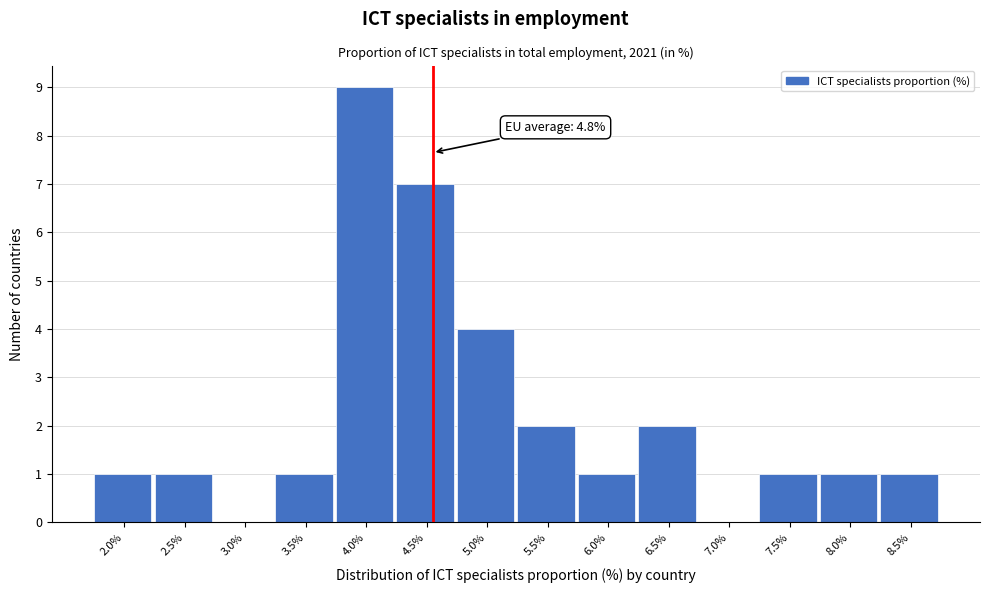

Reading left to right, extract all data points from this chart.

2.0%=1	2.5%=1	3.0%=0	3.5%=1	4.0%=9	4.5%=7	5.0%=4	5.5%=2	6.0%=1	6.5%=2	7.0%=0	7.5%=1	8.0%=1	8.5%=1